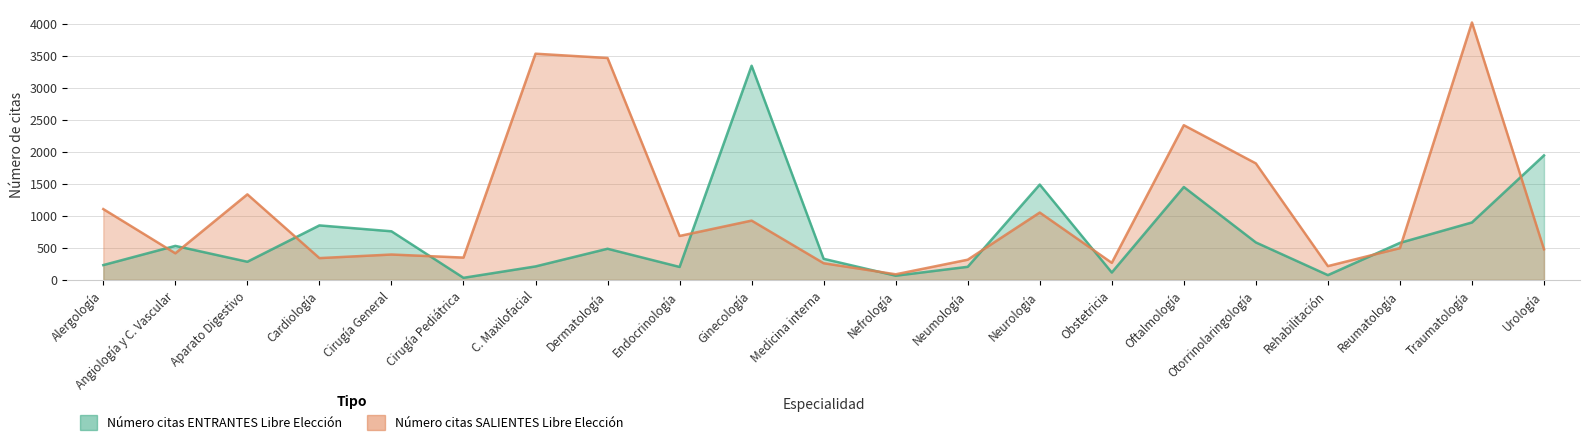

At which label does Número citas SALIENTES Libre Elección first exceed 496?

Alergología